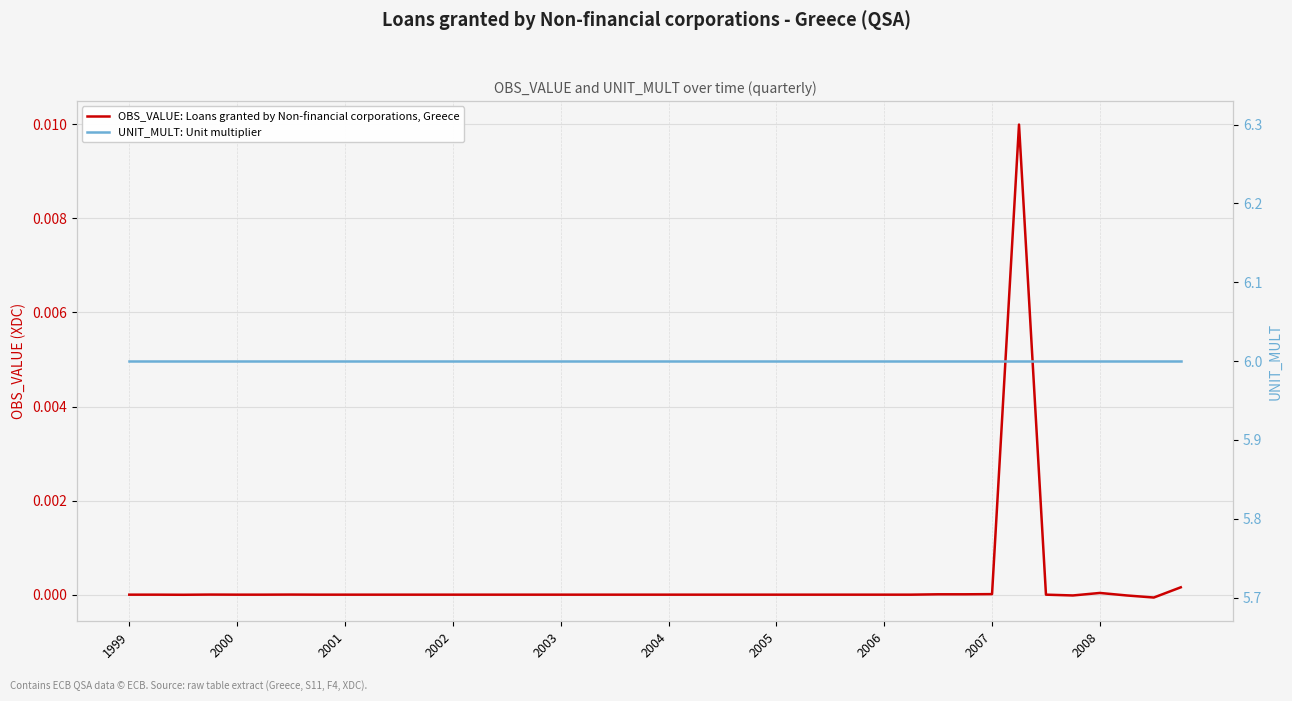

Does the chart display data point markers on the line(s)?

No